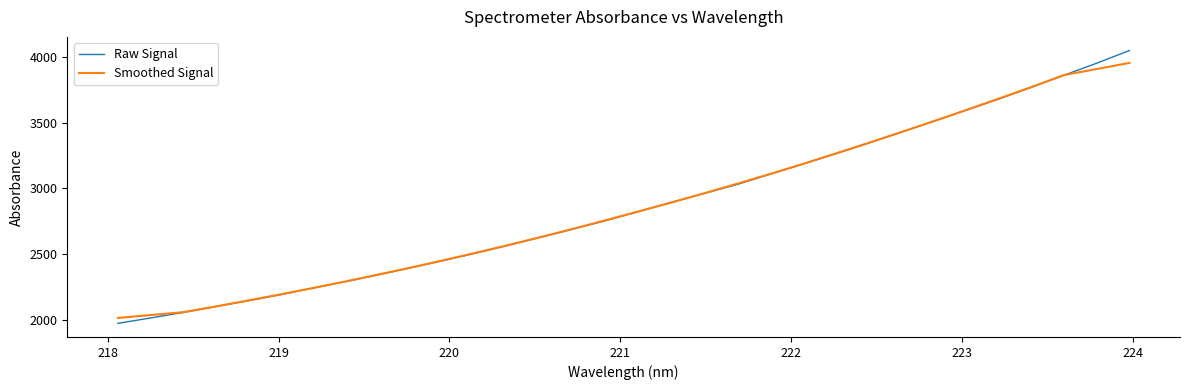

What is the smallest value displayed?

1970.9